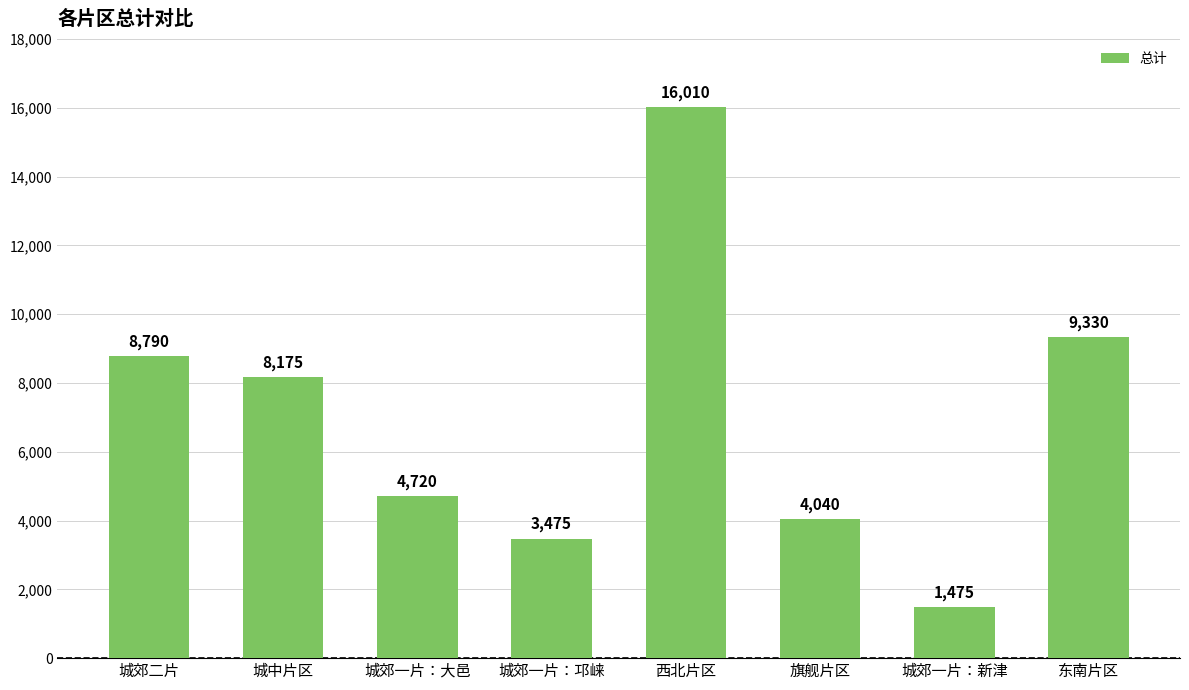

Rank the categories by value from highest to lowest.

西北片区, 东南片区, 城郊二片, 城中片区, 城郊一片：大邑, 旗舰片区, 城郊一片：邛崃, 城郊一片：新津